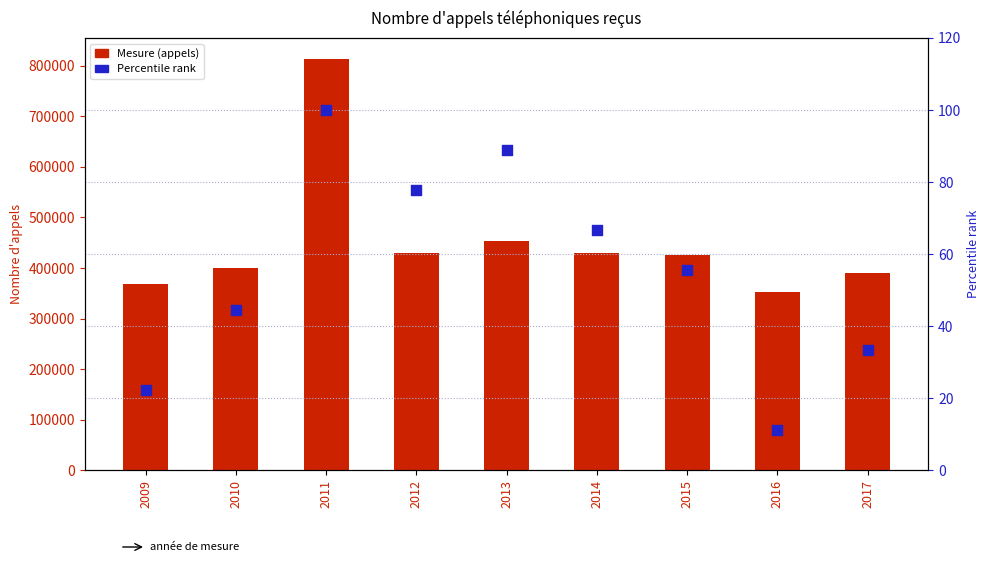

At which category is the sum across all series the highest?

2011